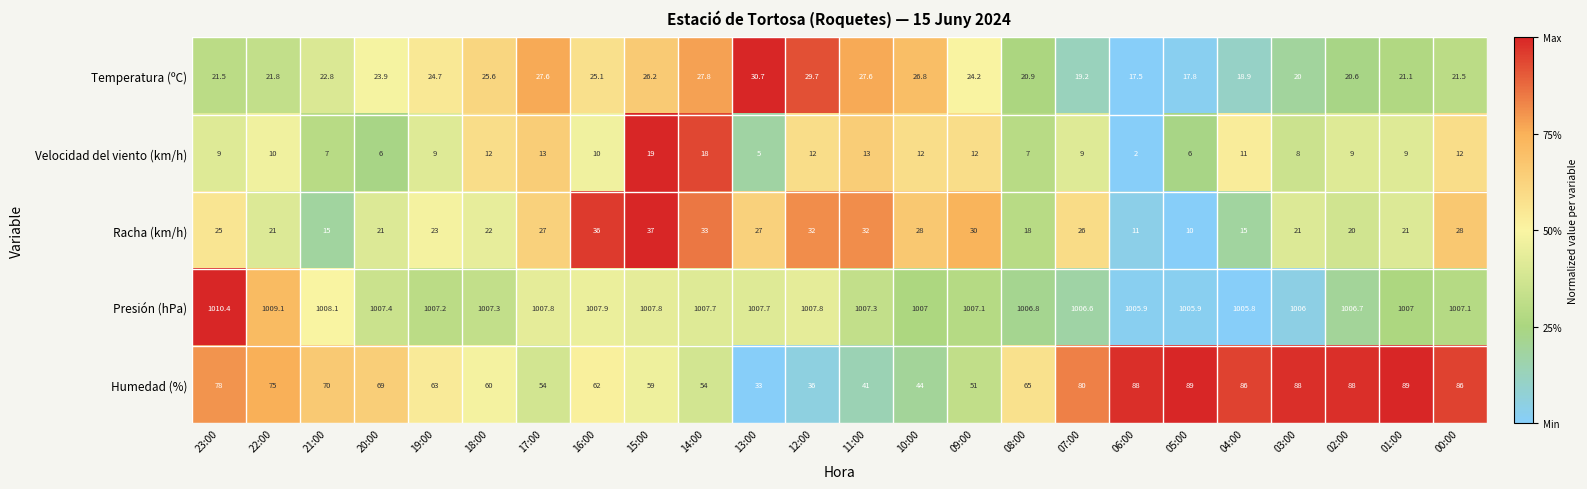

Which series changed the most between 22:00 and 10:00?

Humedad (%)